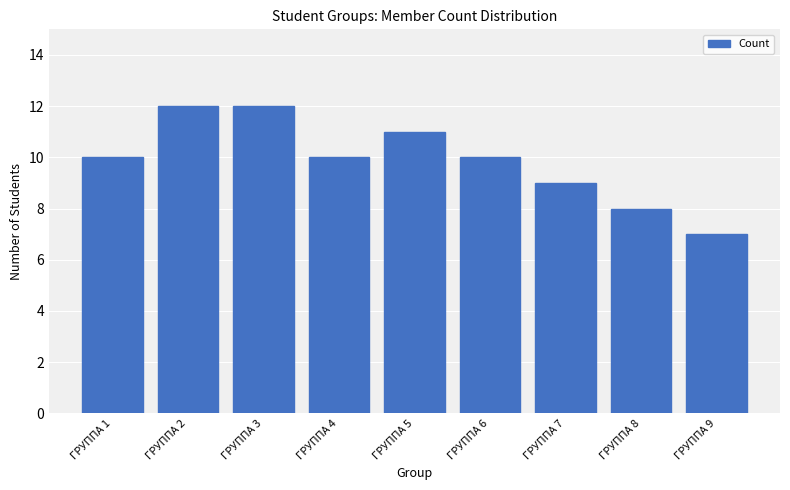

Reading left to right, list all the values displayed in this chart.

10	12	12	10	11	10	9	8	7